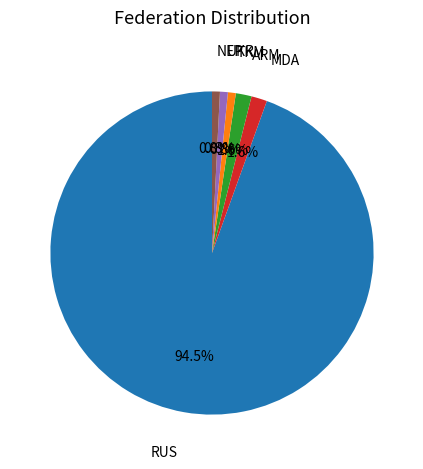

Is there any slice that represents more than half of the pie?

Yes